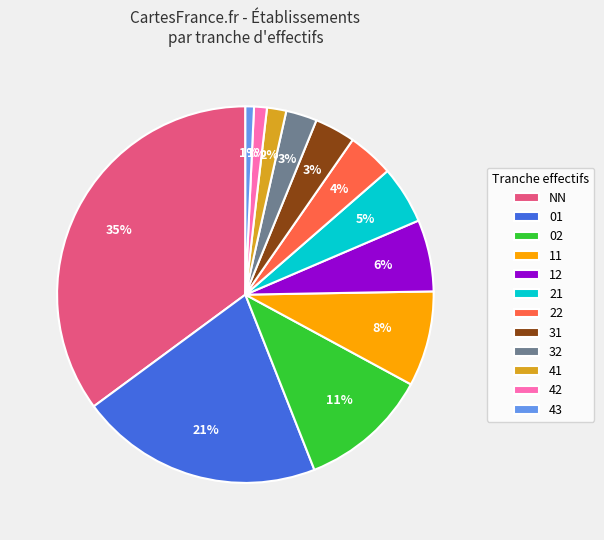

Does 21 represent more than half of the total?

No